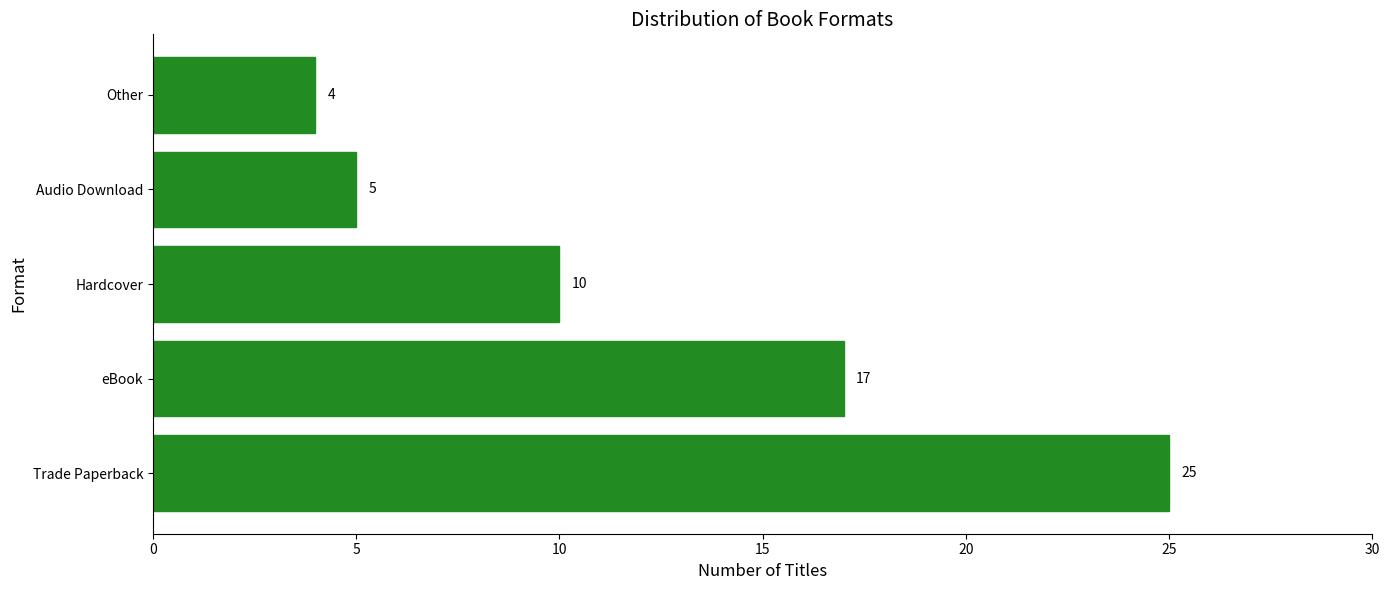

What is the minimum value shown in the chart?

4